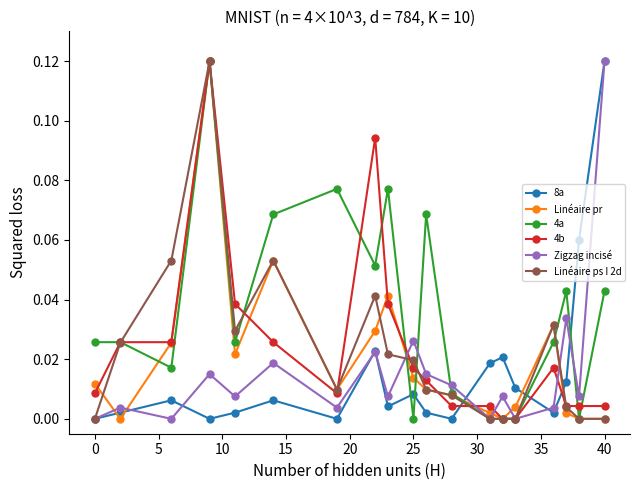

How many interior local valleys does the Zigzag incisé series have?

7